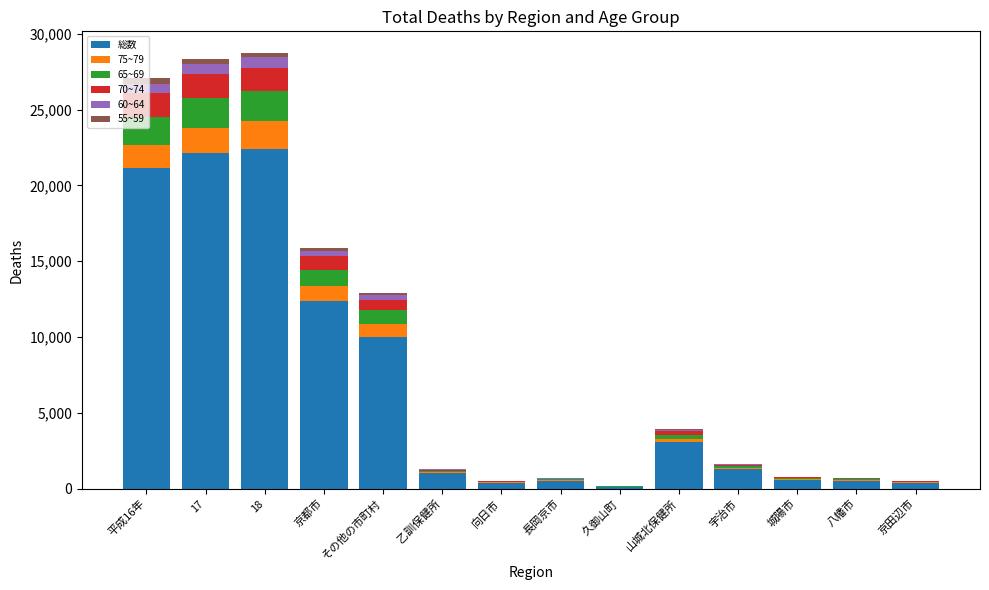

The value of 70~74 at 山城北保健所 is 211. True or false?

True